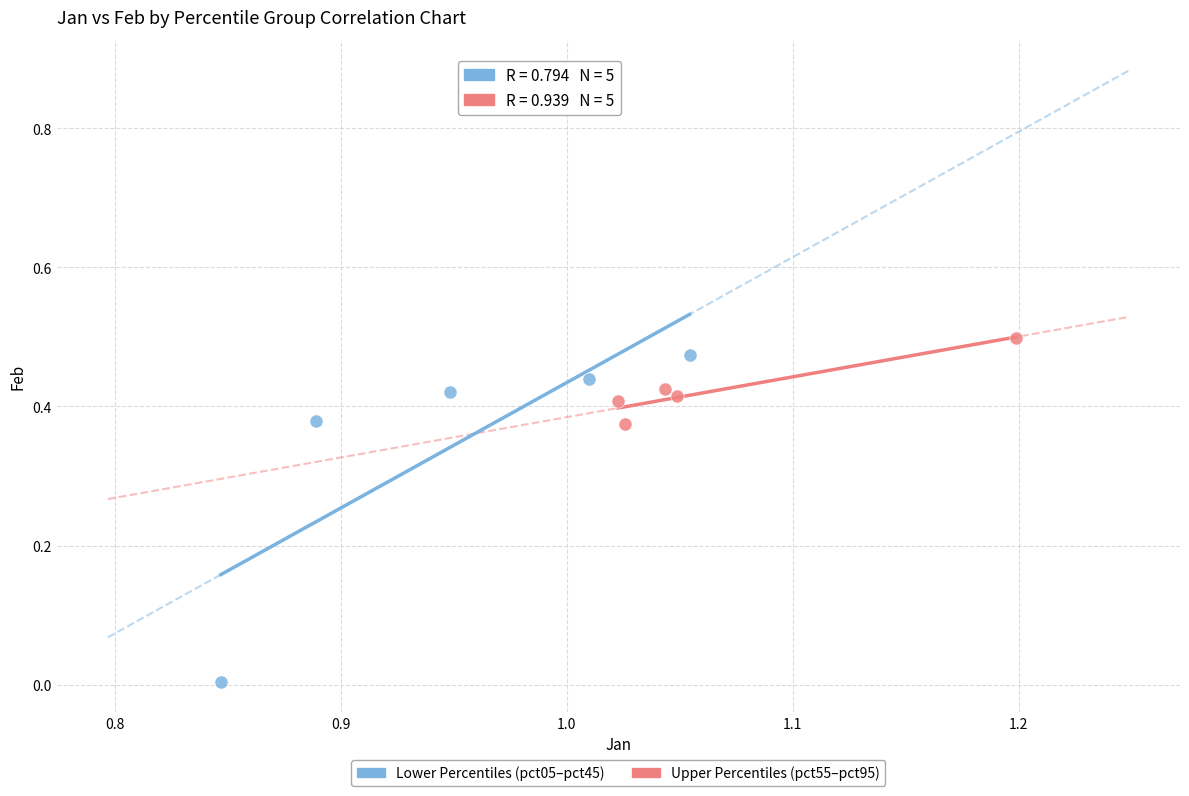

Which series has the widest spread of Y values?

Lower Percentiles (pct05–pct45)